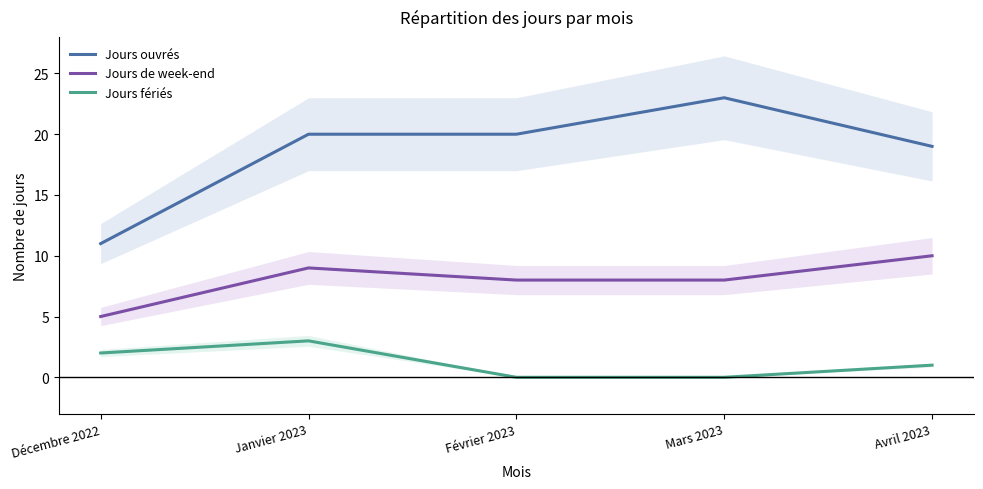

What position from the left is Février 2023?

3